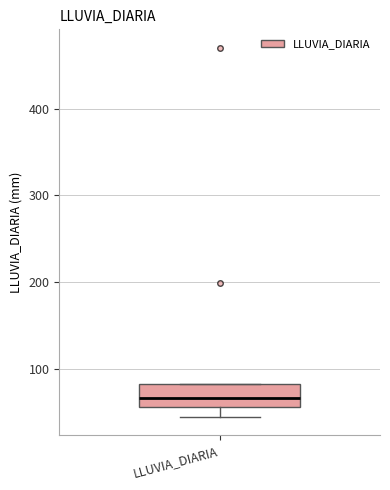

Transcribe this box plot: give where the median line is, the range the box spans, and where the two whiskers end, as read against the y-axis. The values are not printed on the chart, so give them approximately, as read against the axis.

median 70, box 60 to 80, whiskers 50 to 80